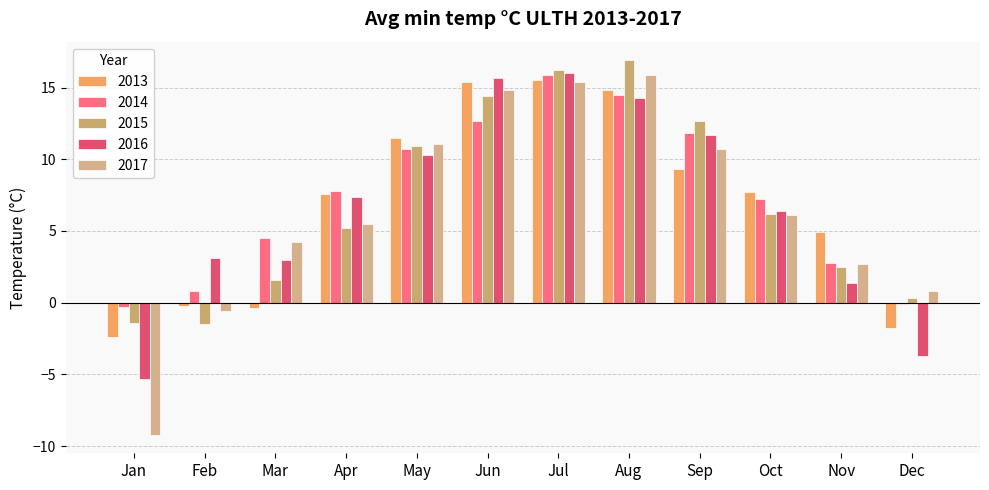

What is the difference between the maximum and minimum values in the 2015 series?

18.4